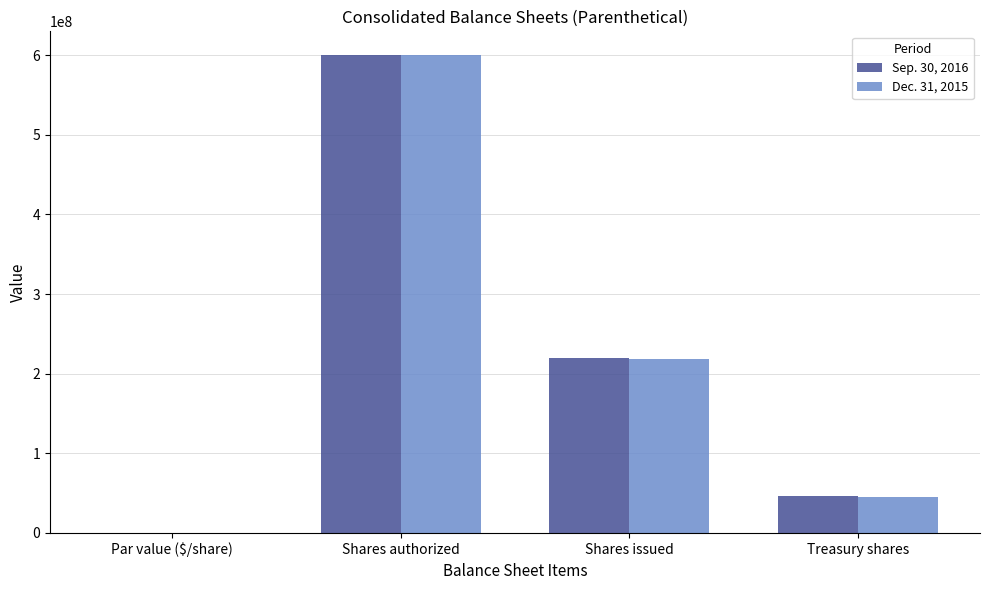

Count the number of categories in the chart.

4